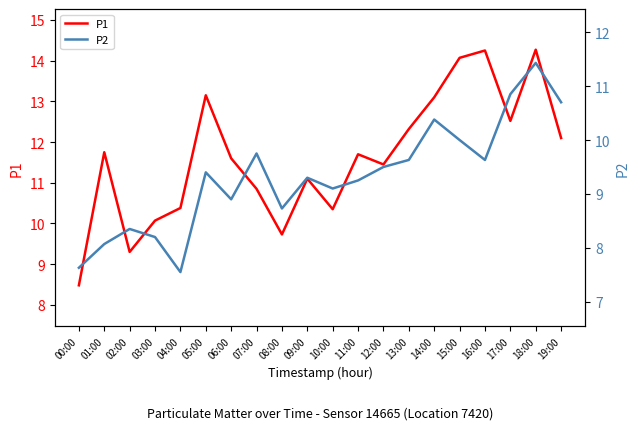

How many values in the P2 series exceed 9?

13